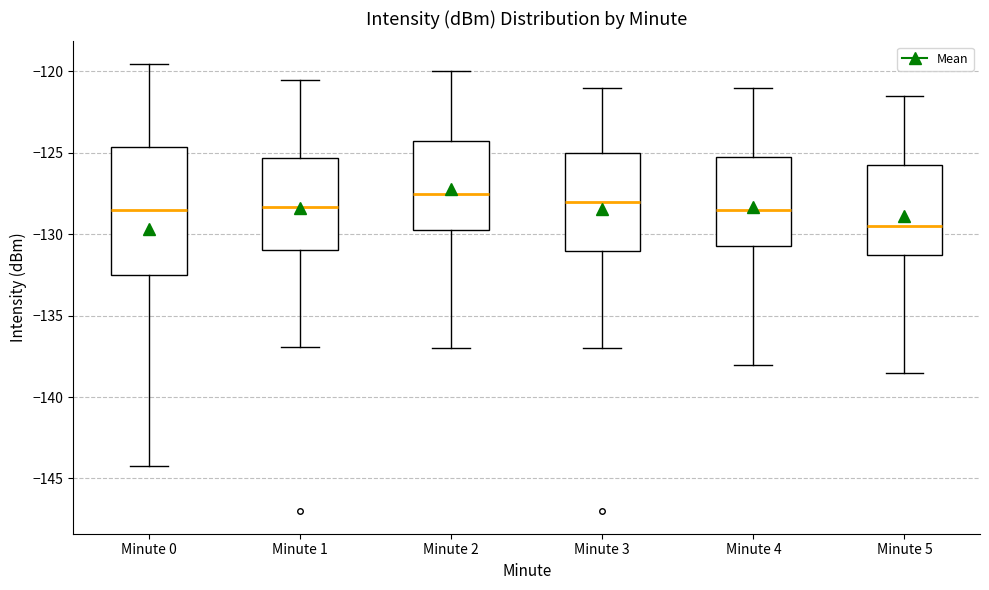

Comparing the boxes themselves (not the whiskers), which one is the tallest?

Minute 0